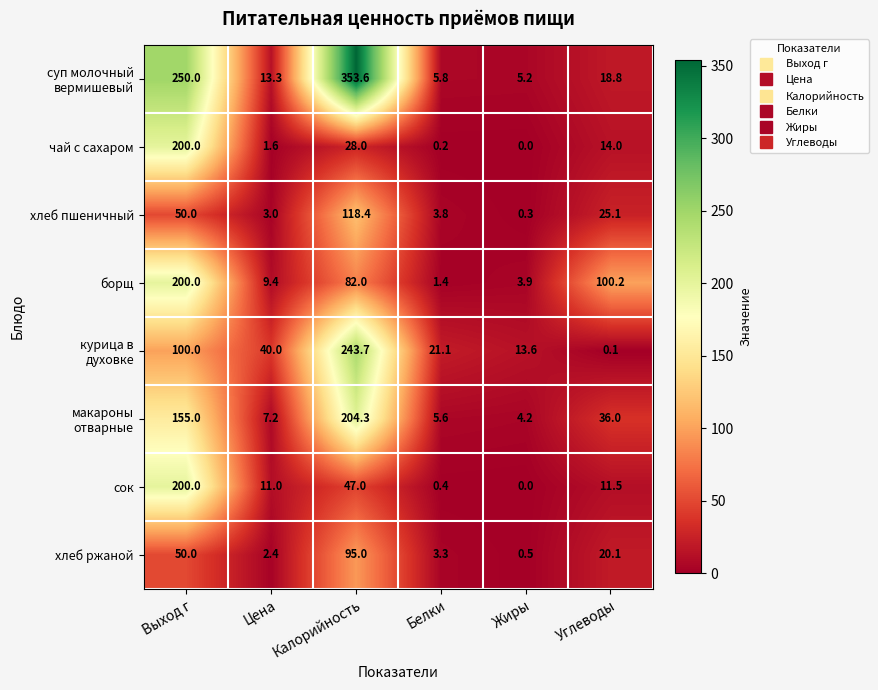

What is the total value across all series at Углеводы?

225.8